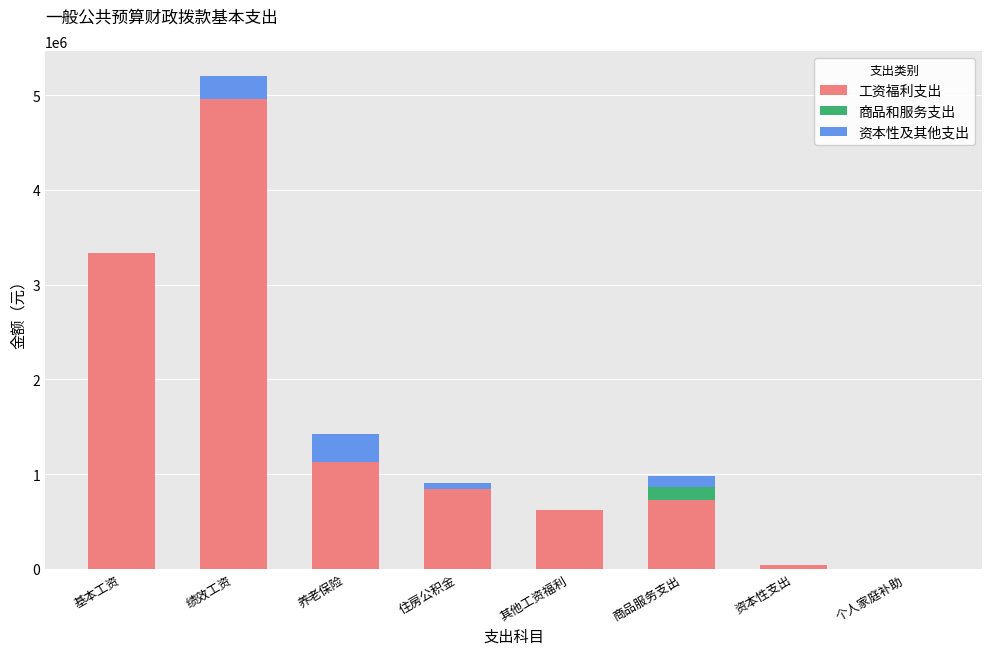

The 工资福利支出 series shows 1126197.8 at 养老保险. True or false?

True